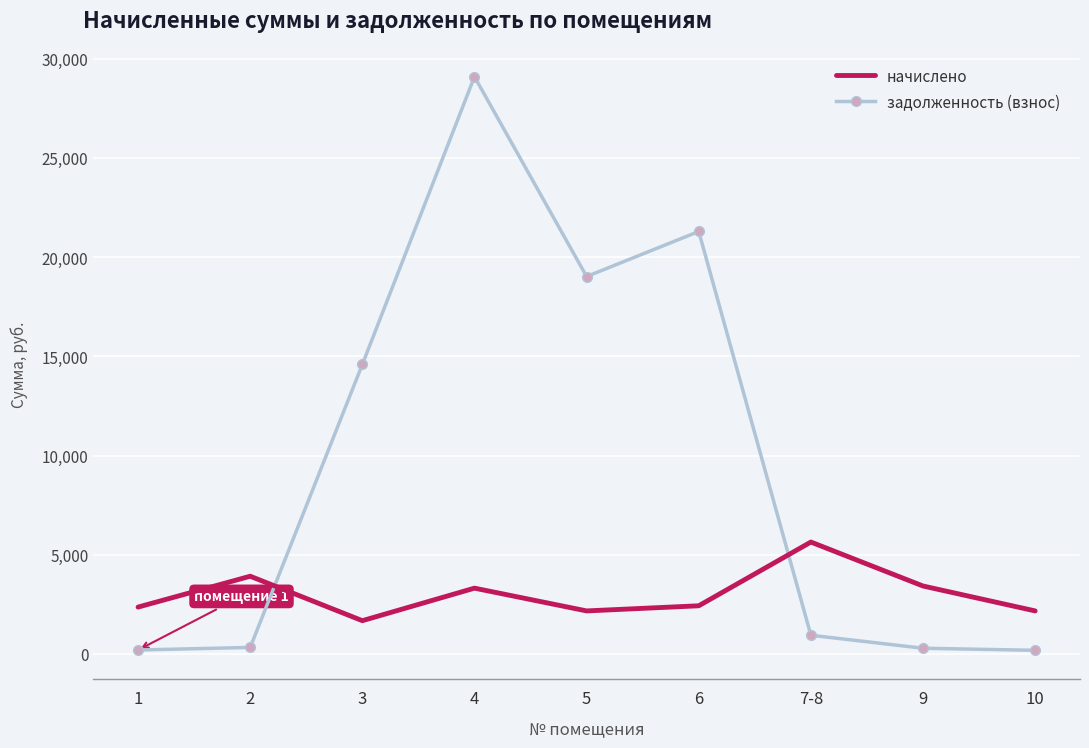

How many values in the начислено series exceed 2425?

5